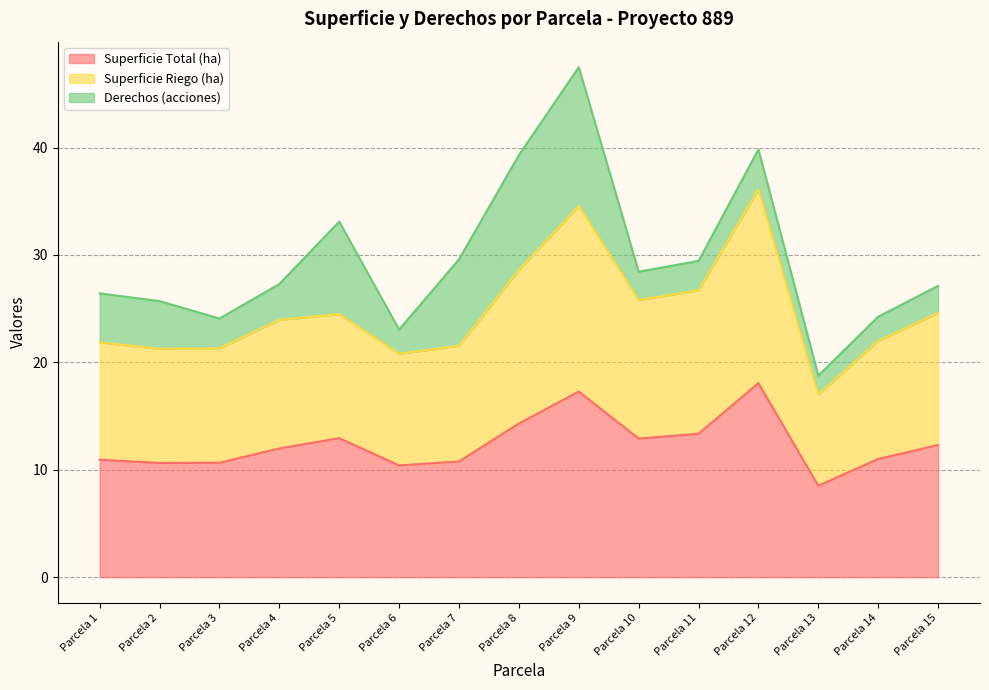

True or false: Superficie Riego (ha) and Superficie Total (ha) cross at least once.

False